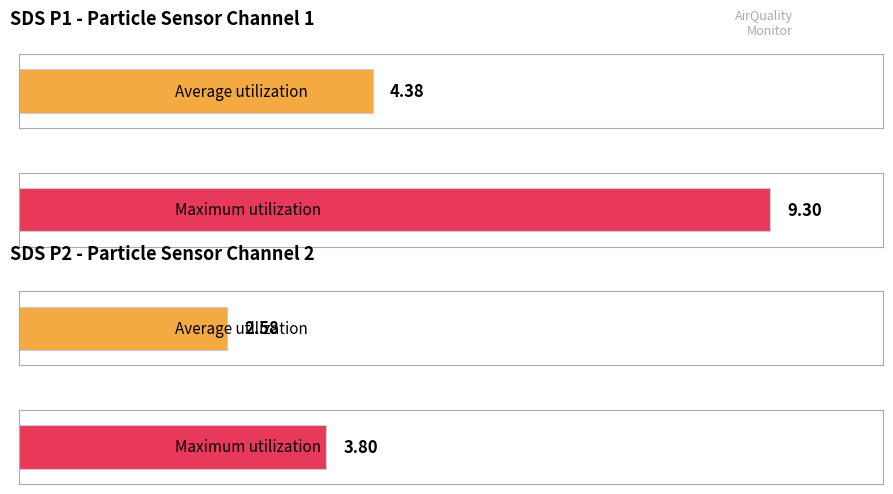

At how many categories does at least one series exceed 5?

1